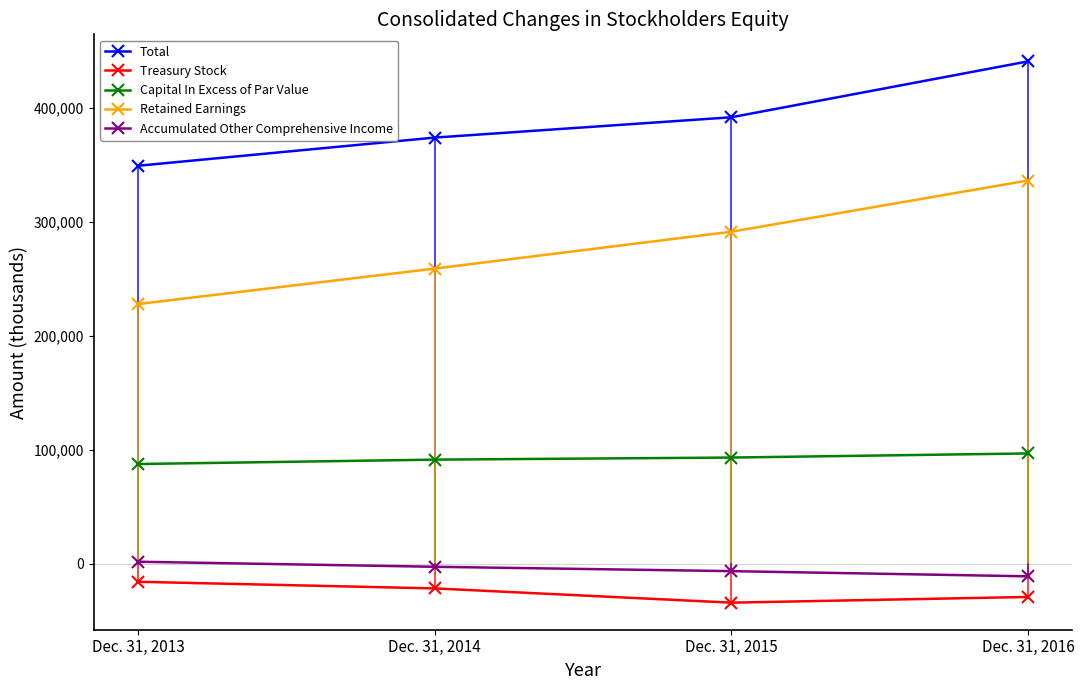

Is the value of Accumulated Other Comprehensive Income at Dec. 31, 2013 greater than the value of Capital In Excess of Par Value at Dec. 31, 2013?

No